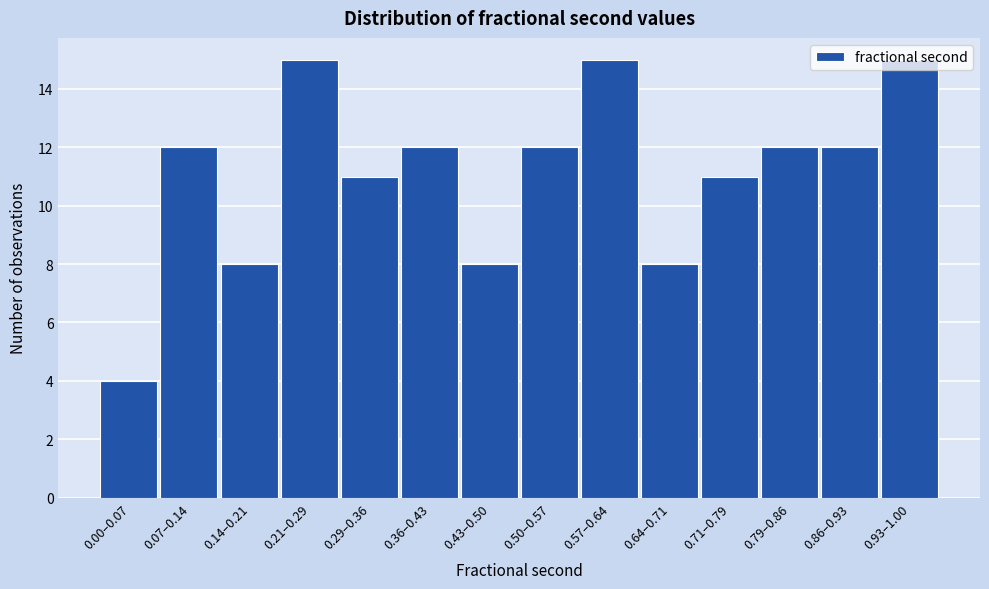

What is the smallest value displayed?

4